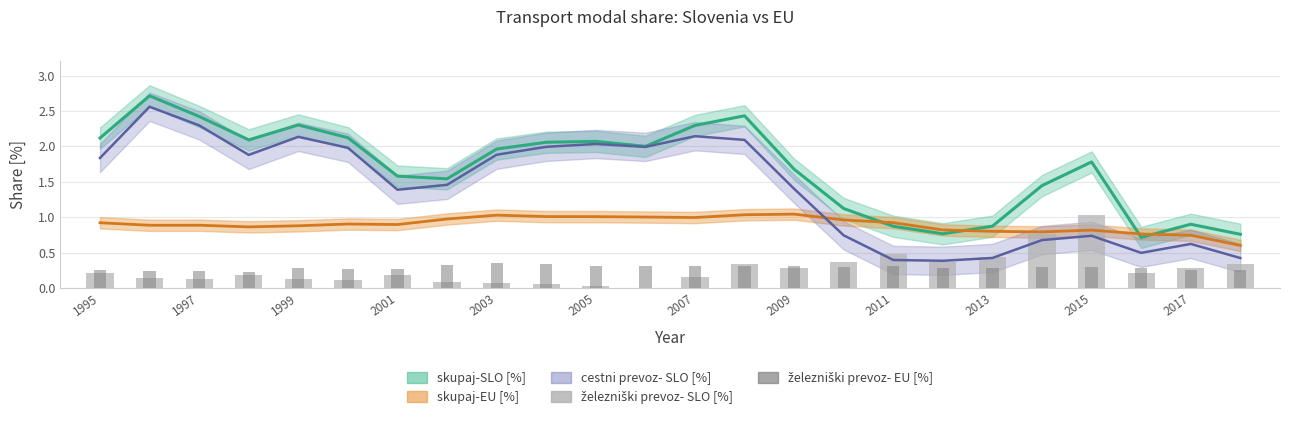

What is the greatest value displayed?

2.7